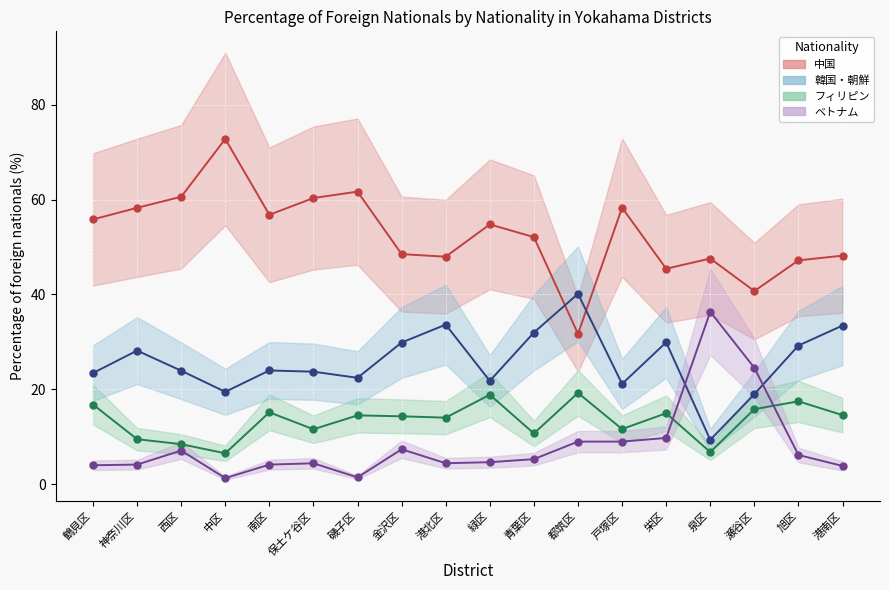

Does the chart display data point markers on the line(s)?

Yes